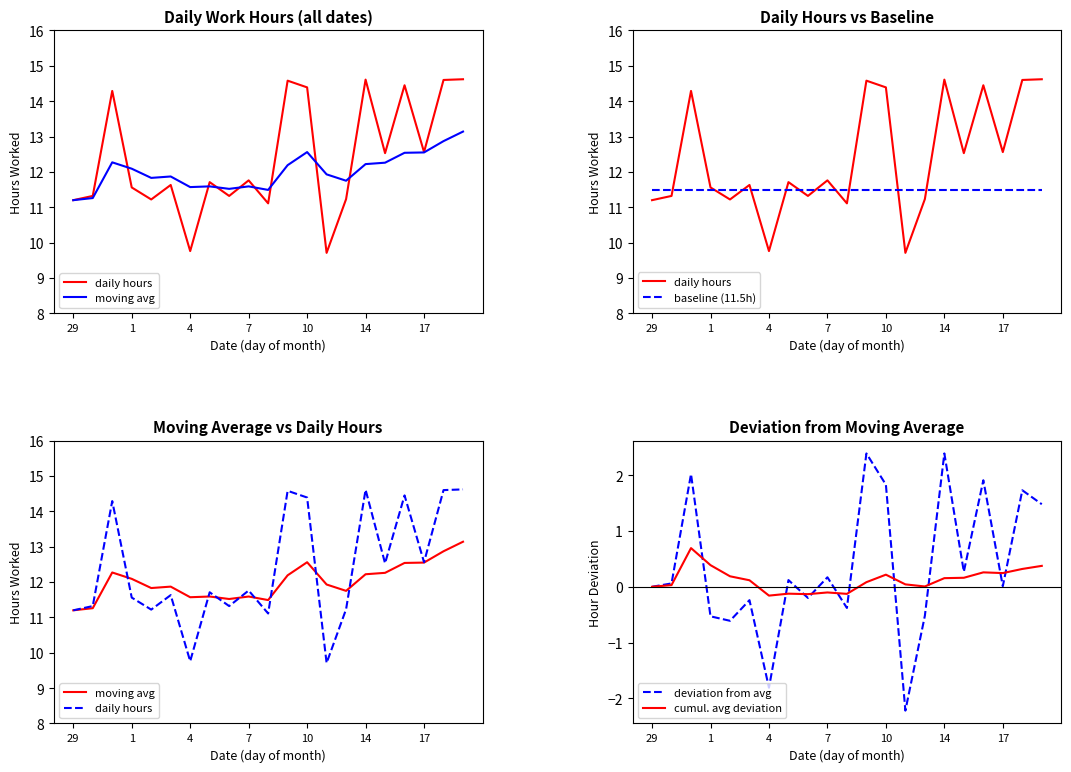

What is the average value of the daily hours series?

12.4